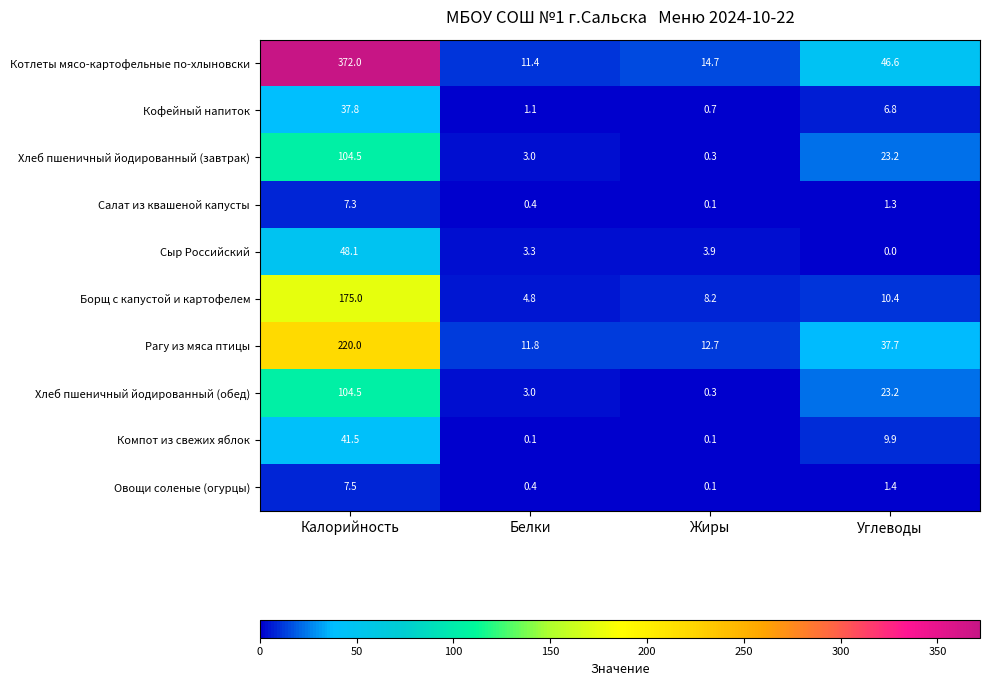

What is the average value of the Котлеты мясо-картофельные по-хлыновски series?

111.2